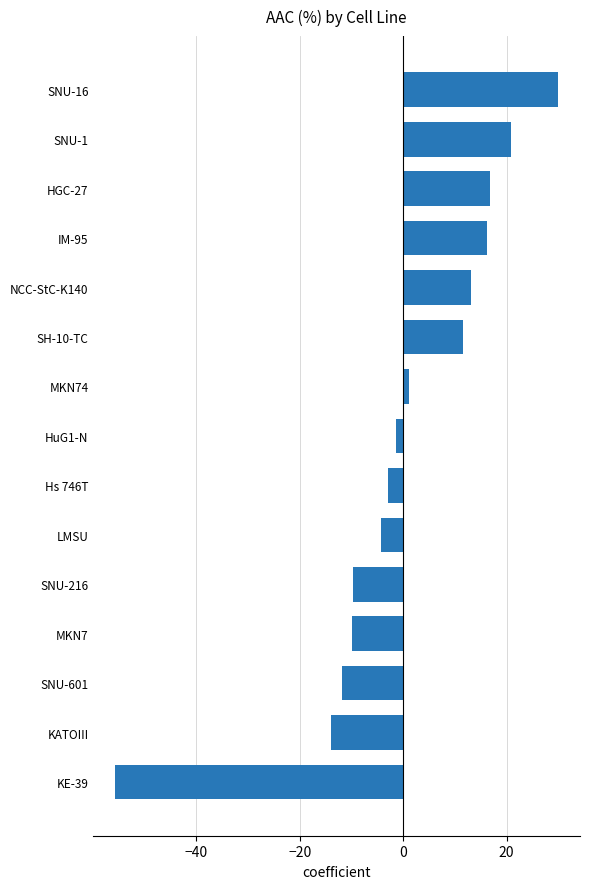

What is the approximate value at KE-39?

-55.6